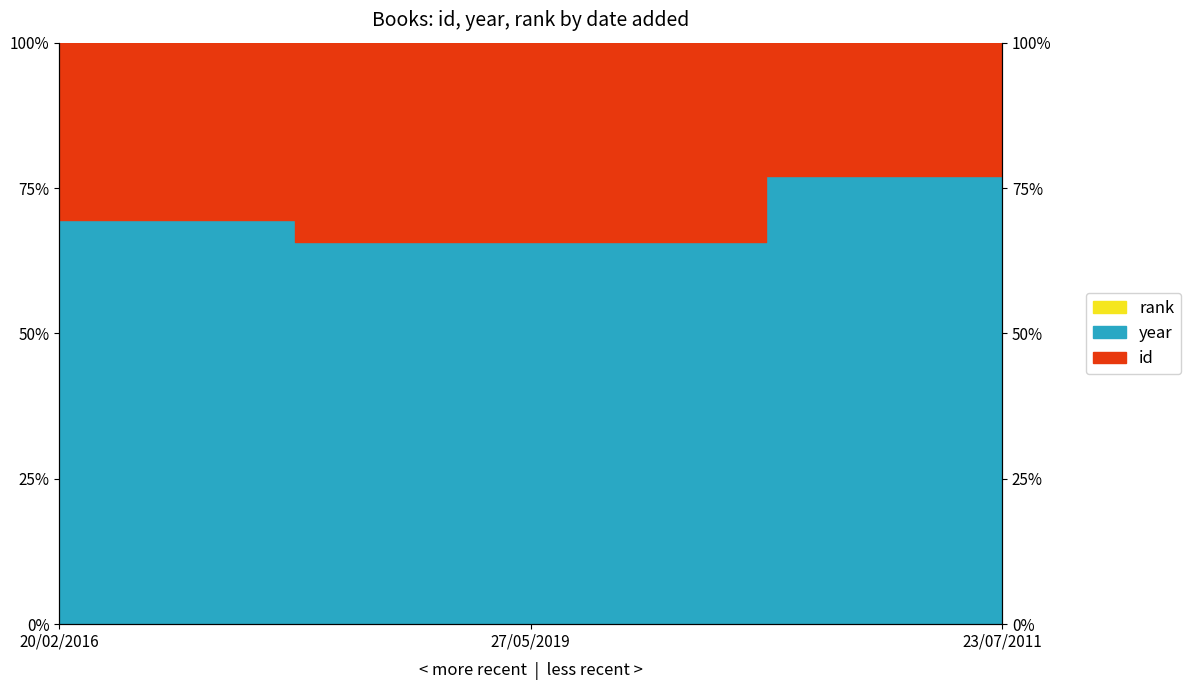

Count the number of categories in the chart.

3